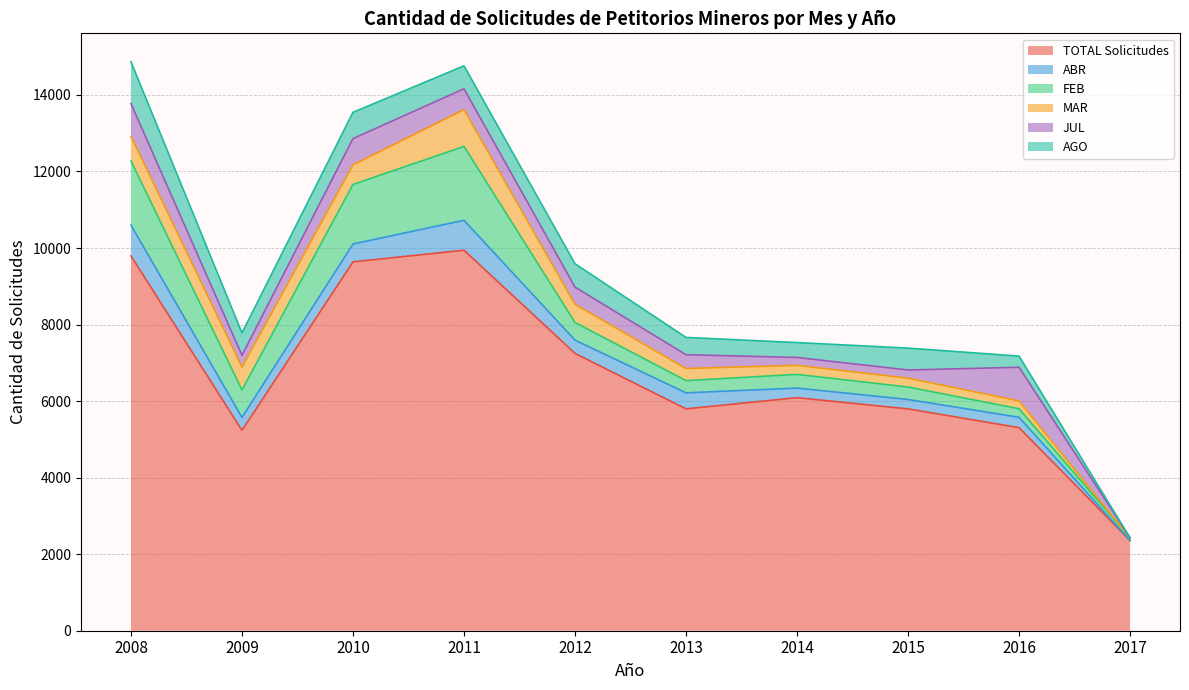

True or false: AGO and FEB intersect in this chart.

True